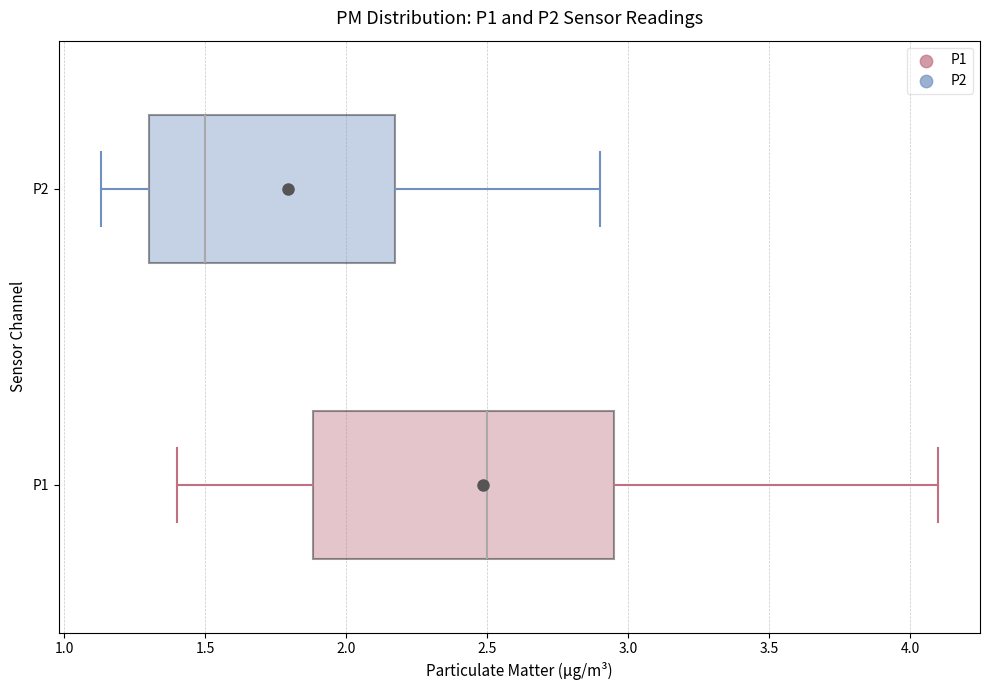

Which box is the widest, from its left edge to its right edge?

P1